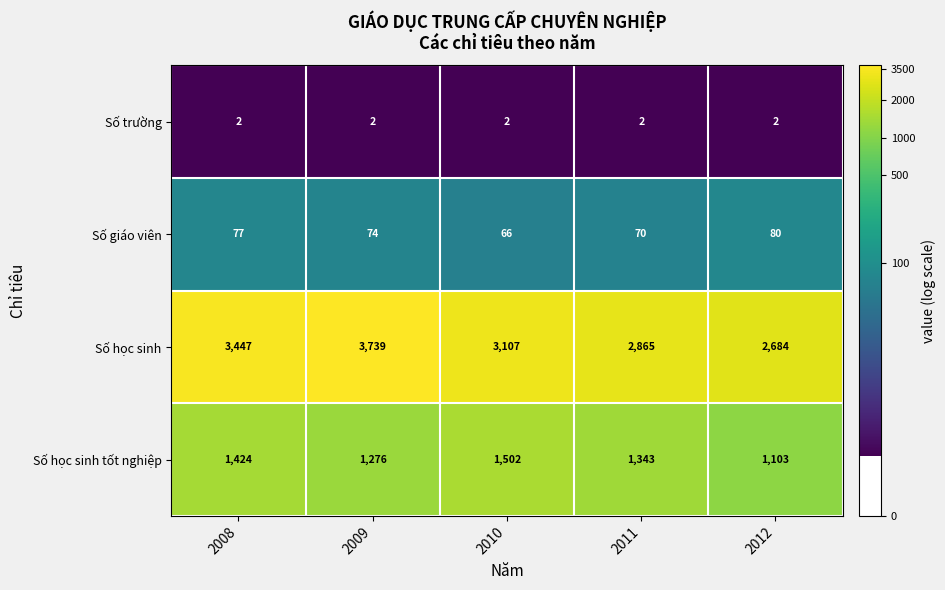

The value of Số giáo viên at 2012 is 115. True or false?

False